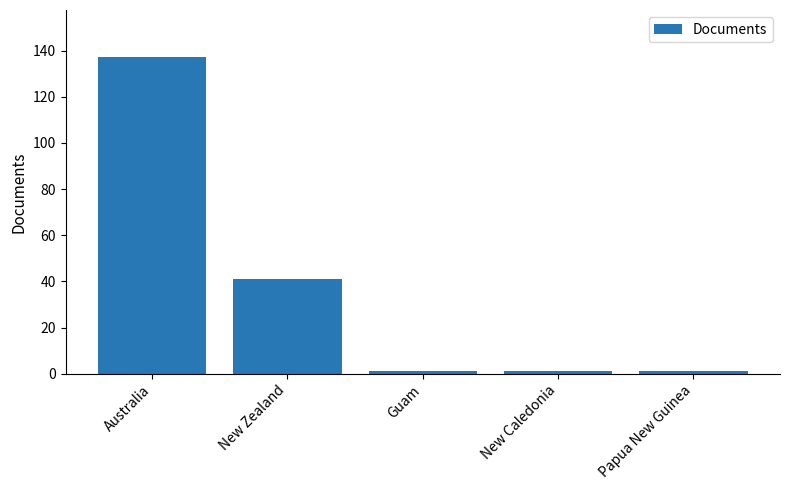

At which category does the chart reach its peak across all series?

Australia